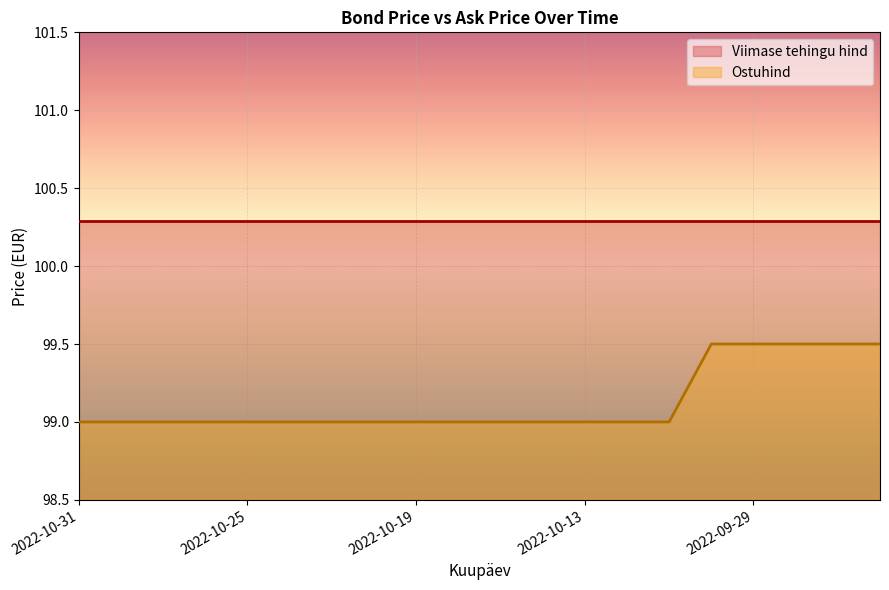

True or false: Ostuhind and Viimase tehingu hind cross at least once.

False